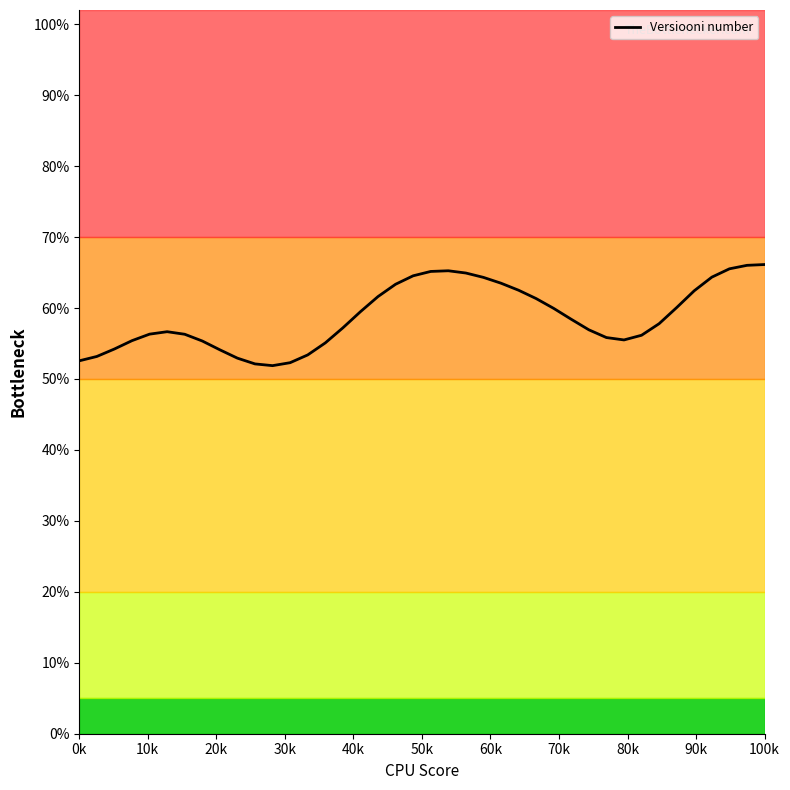

Does the chart have visible grid lines?

No